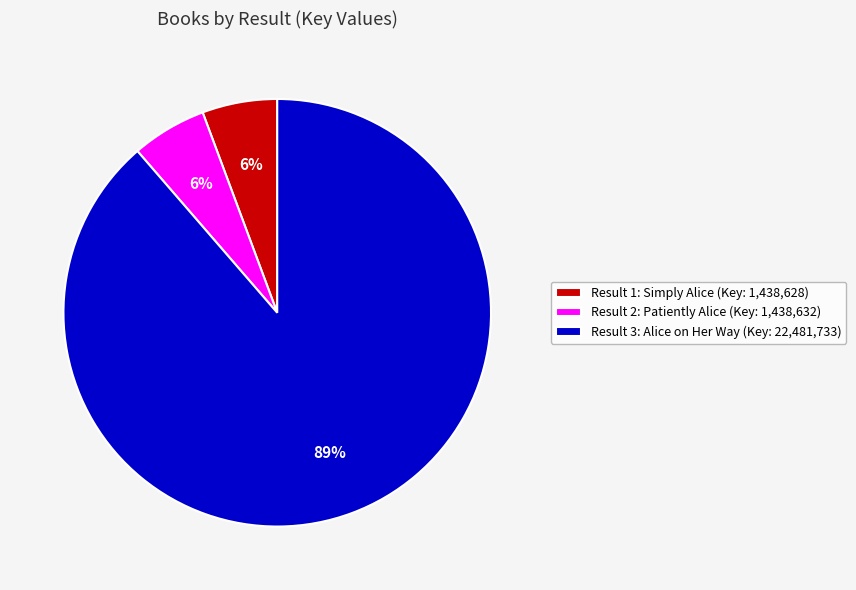

Which category accounts for the majority?

Result 3: Alice on Her Way (Key: 22,481,733)